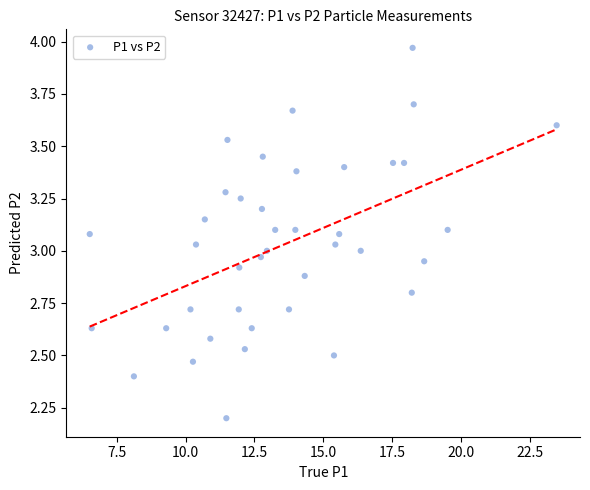

What is the range of X values (max minus min)?

16.9